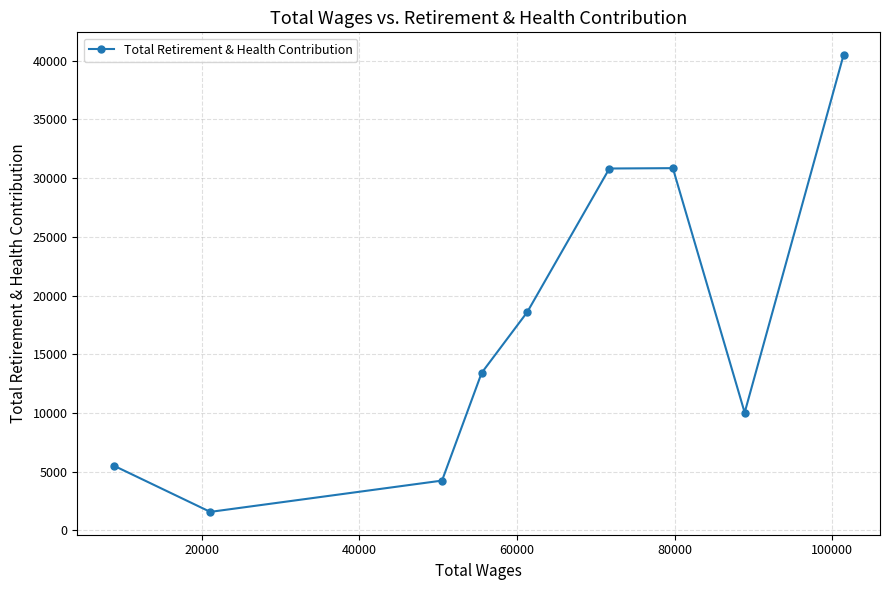

How many data points does each series have?

9